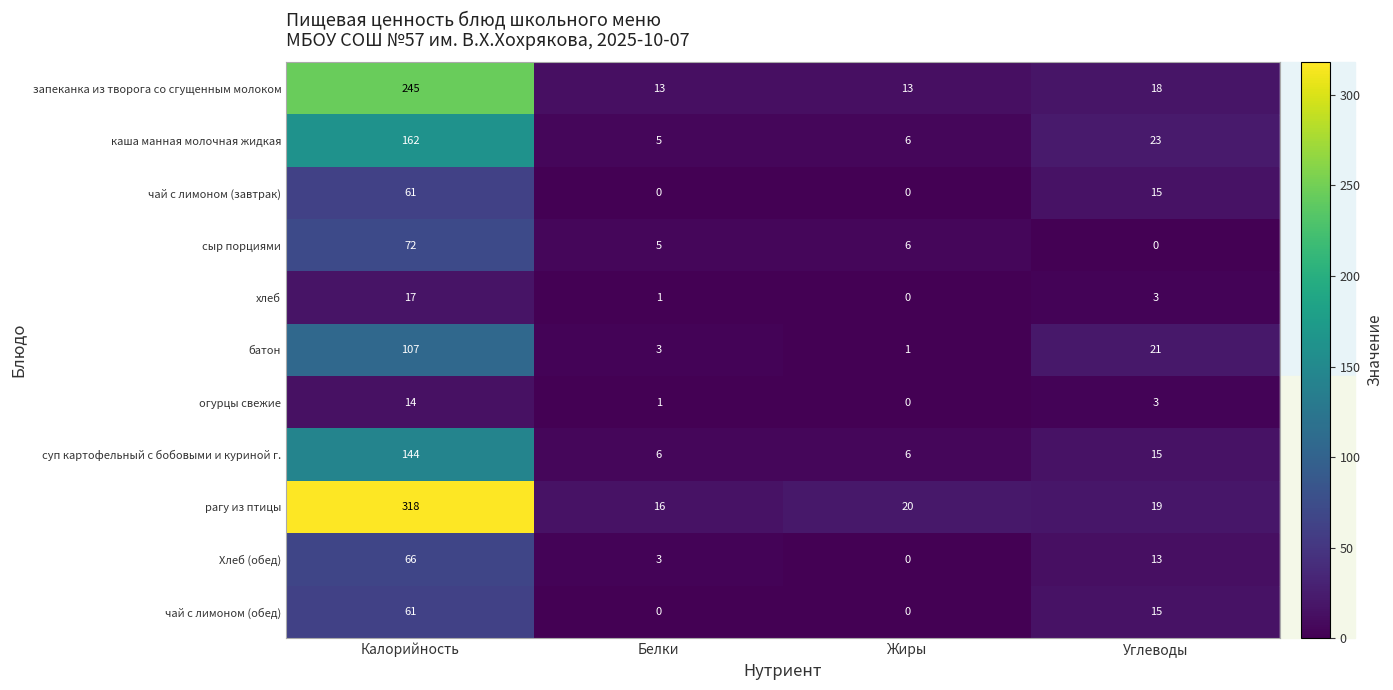

The value of хлеб at Углеводы is 3. True or false?

True